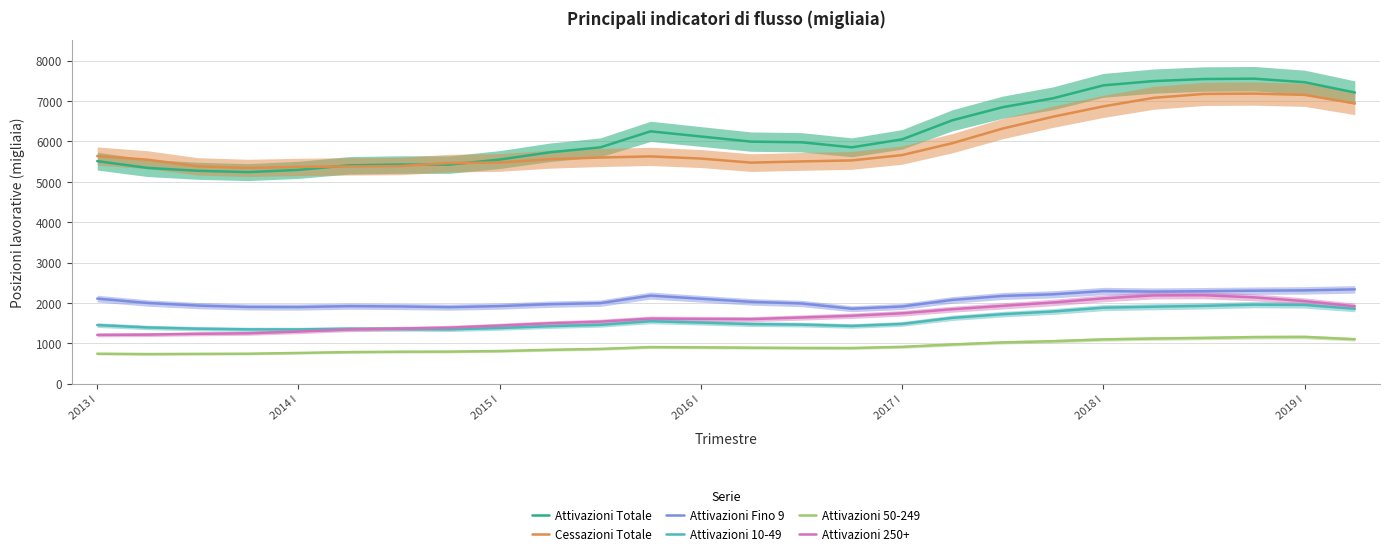

True or false: Attivazioni 250+ and Cessazioni Totale cross at least once.

False